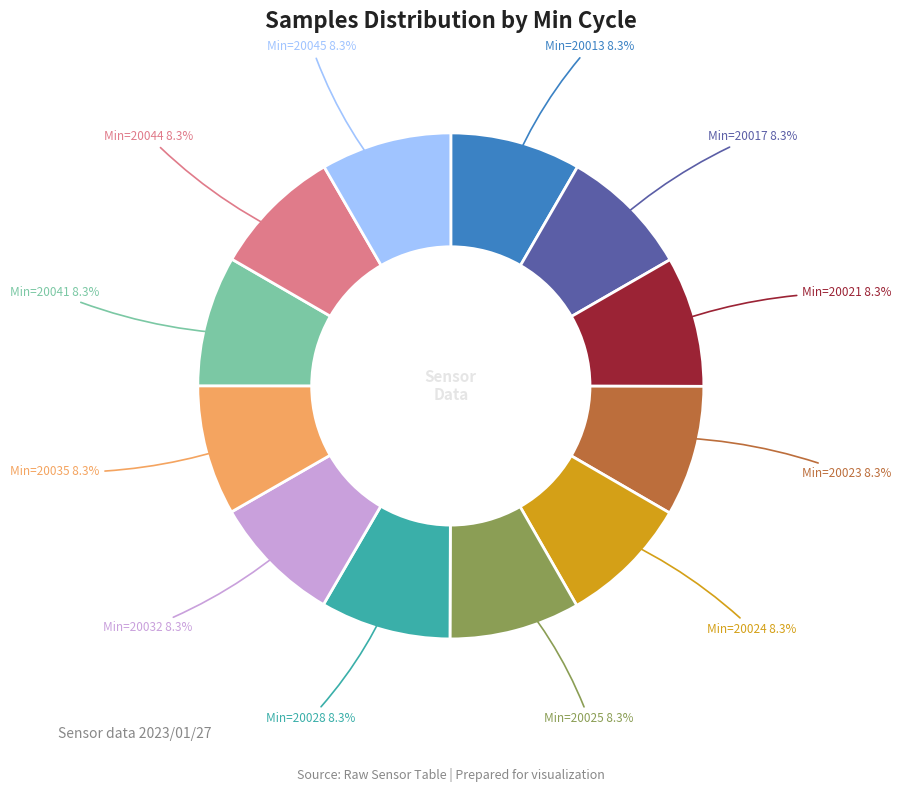

What is the ratio of the value at Min=20017 to the value at Min=20023?

1.0